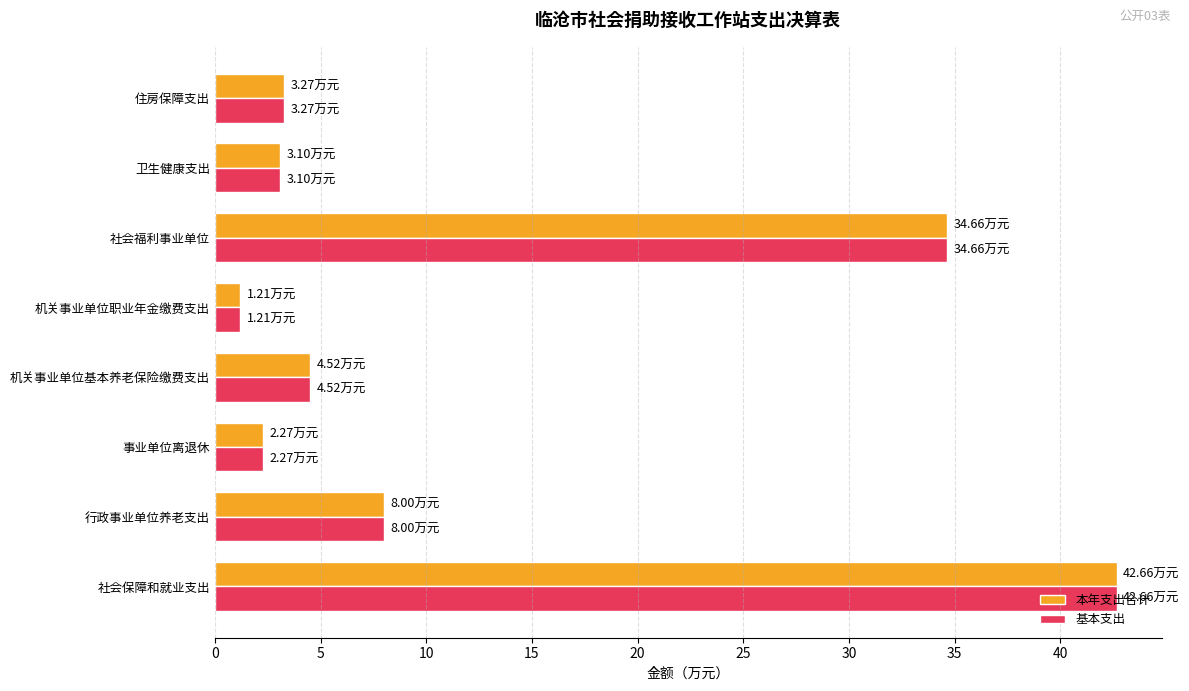

Which category has the highest value across all series?

社会保障和就业支出